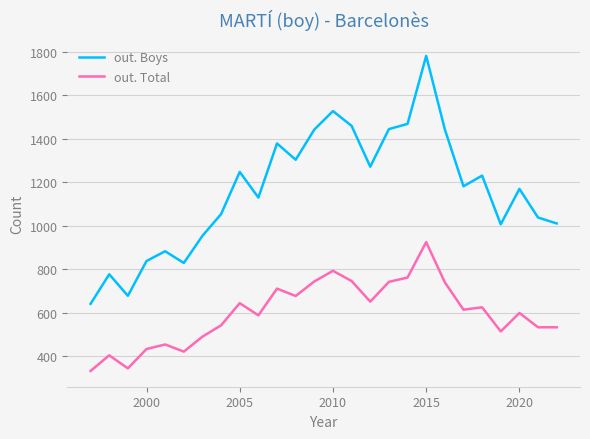

True or false: out. Total and out. Boys intersect in this chart.

False